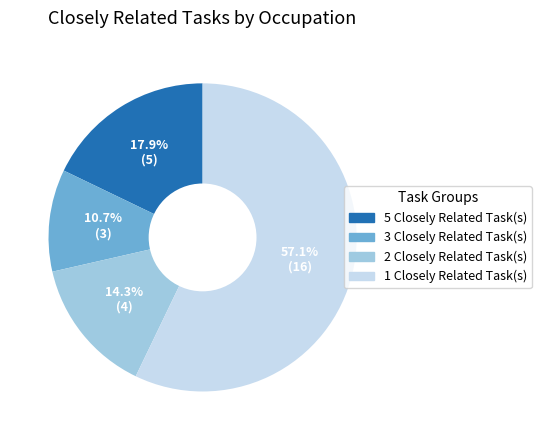

Is there a majority slice in this chart?

Yes